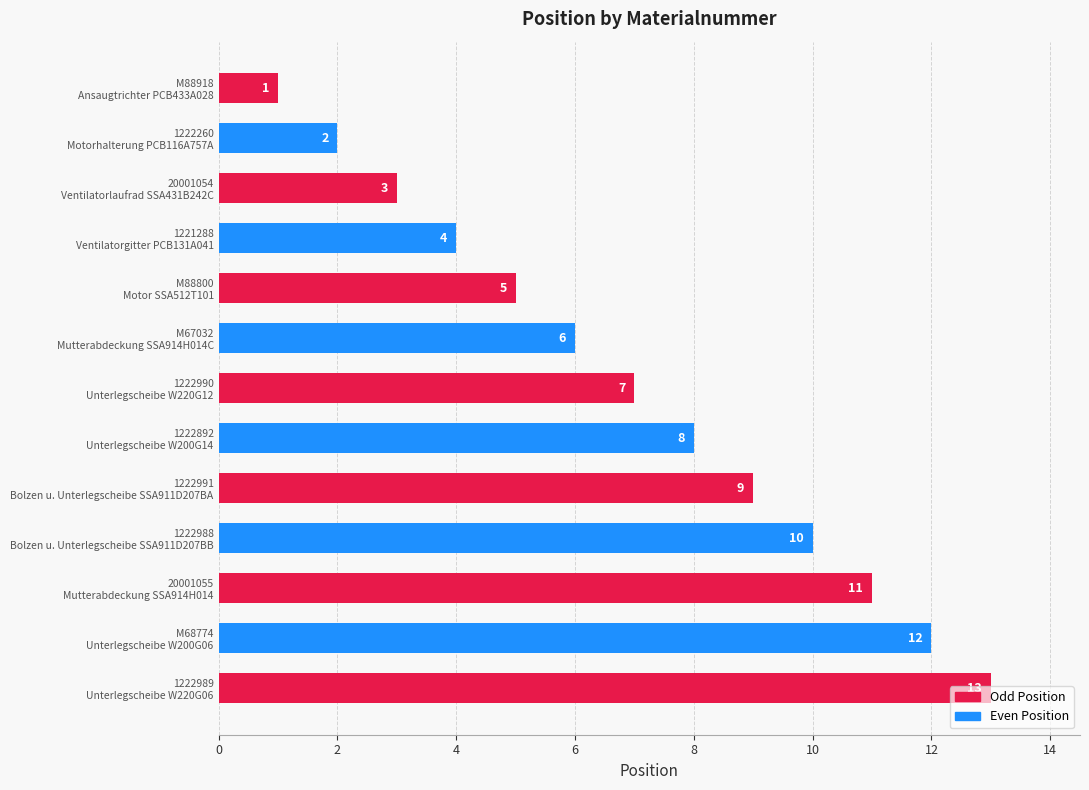

Rank the categories by value from highest to lowest.

1222989
Unterlegscheibe W220G06, M68774
Unterlegscheibe W200G06, 20001055
Mutterabdeckung SSA914H014, 1222988
Bolzen u. Unterlegscheibe SSA911D207BB, 1222991
Bolzen u. Unterlegscheibe SSA911D207BA, 1222892
Unterlegscheibe W200G14, 1222990
Unterlegscheibe W220G12, M67032
Mutterabdeckung SSA914H014C, M88800
Motor SSA512T101, 1221288
Ventilatorgitter PCB131A041, 20001054
Ventilatorlaufrad SSA431B242C, 1222260
Motorhalterung PCB116A757A, M88918
Ansaugtrichter PCB433A028